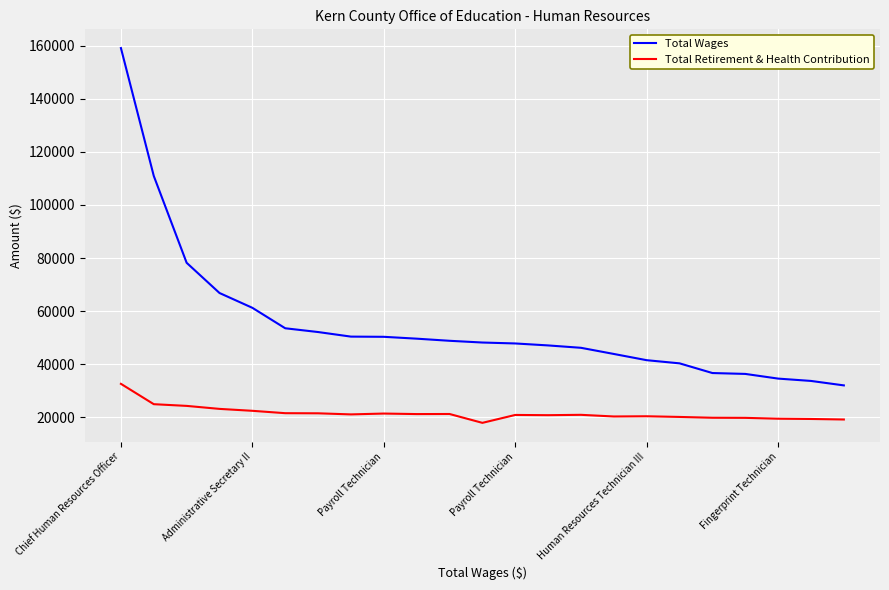

Which series has the largest total across all categories?

Total Wages